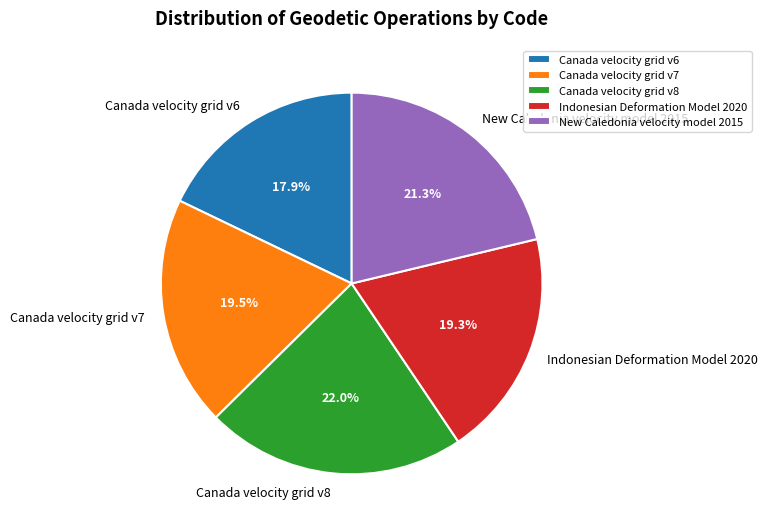

To the nearest percent, what is the difference between the Indonesian Deformation Model 2020 and New Caledonia velocity model 2015 slice percentages?

2%